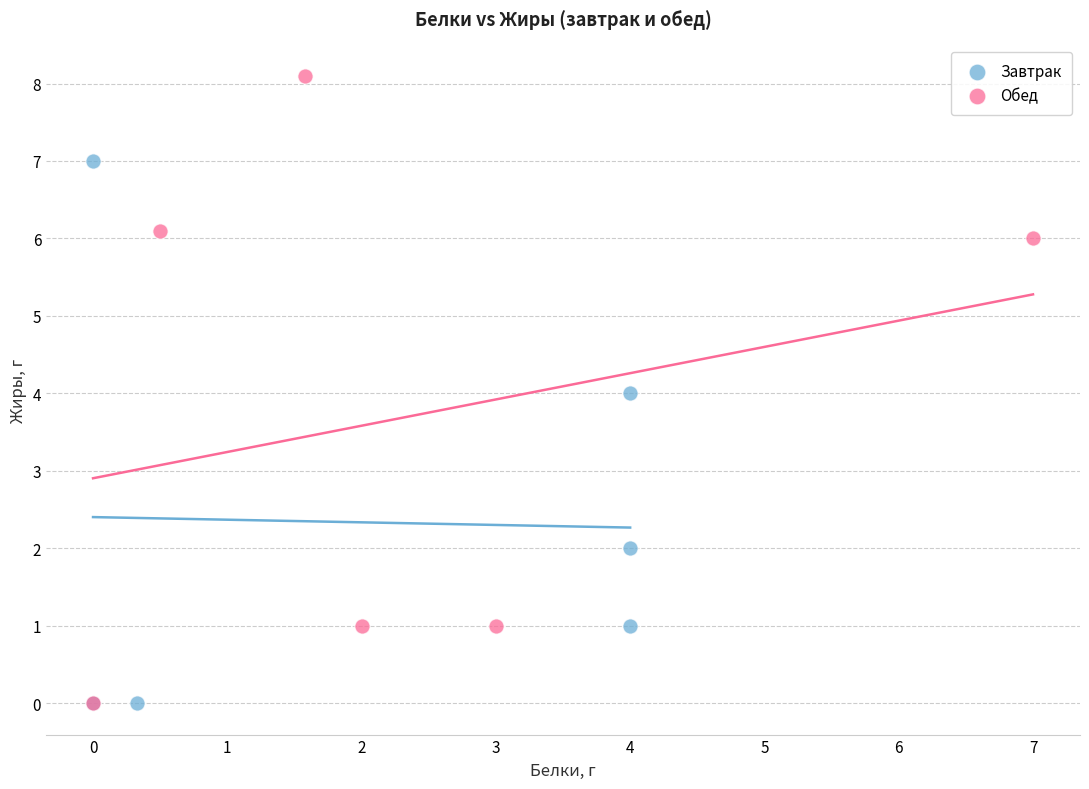

Which series has the largest Y range (max minus min)?

Обед